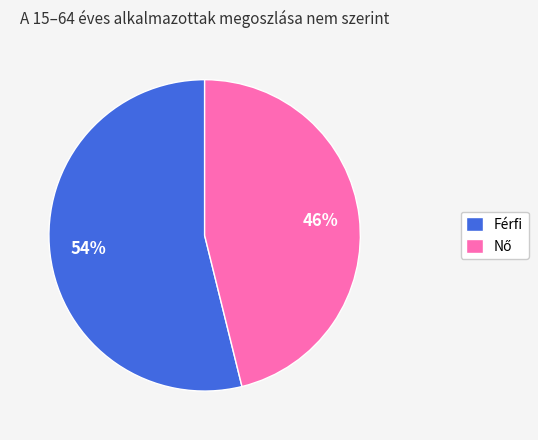

Count the number of slices in the pie.

2